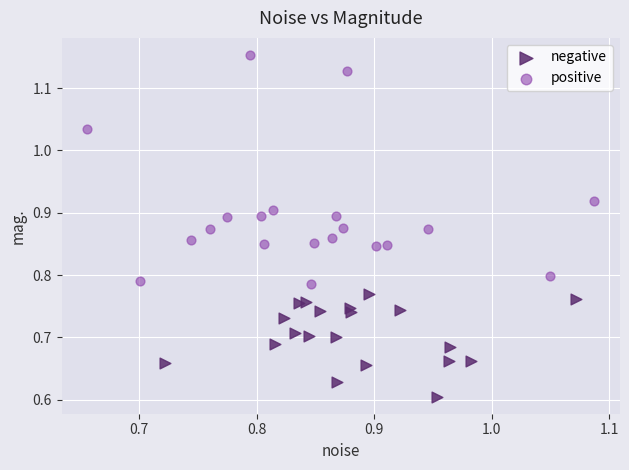

Which series has the widest spread of Y values?

positive